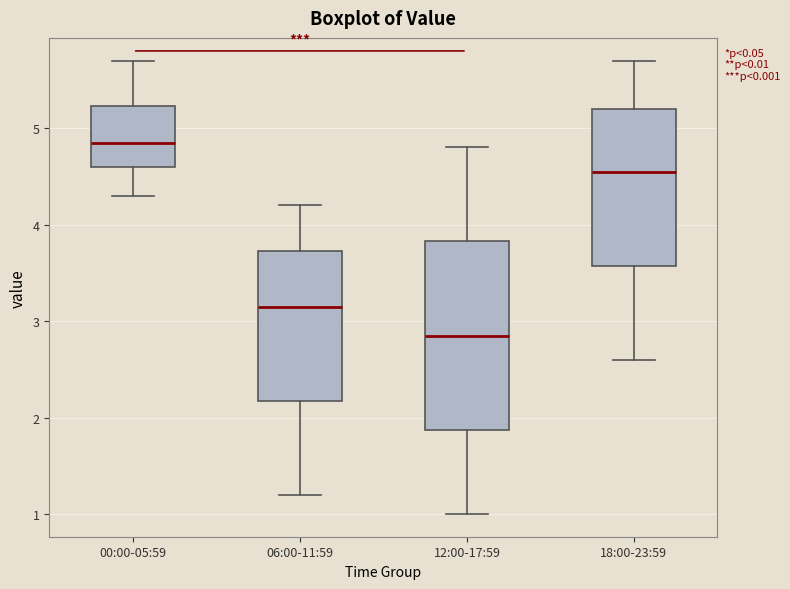

Reading left to right, transcribe this box plot: for each box, give where its median line is, the range the box spans, and where its two whiskers end, as read against the y-axis. The values are not printed on the chart, so give them approximately, as read against the axis.

00:00-05:59: median 4.9, box 4.6 to 5.2, whiskers 4.3 to 5.7
06:00-11:59: median 3.2, box 2.2 to 3.7, whiskers 1.2 to 4.2
12:00-17:59: median 2.9, box 1.9 to 3.8, whiskers 1.0 to 4.8
18:00-23:59: median 4.6, box 3.6 to 5.2, whiskers 2.6 to 5.7